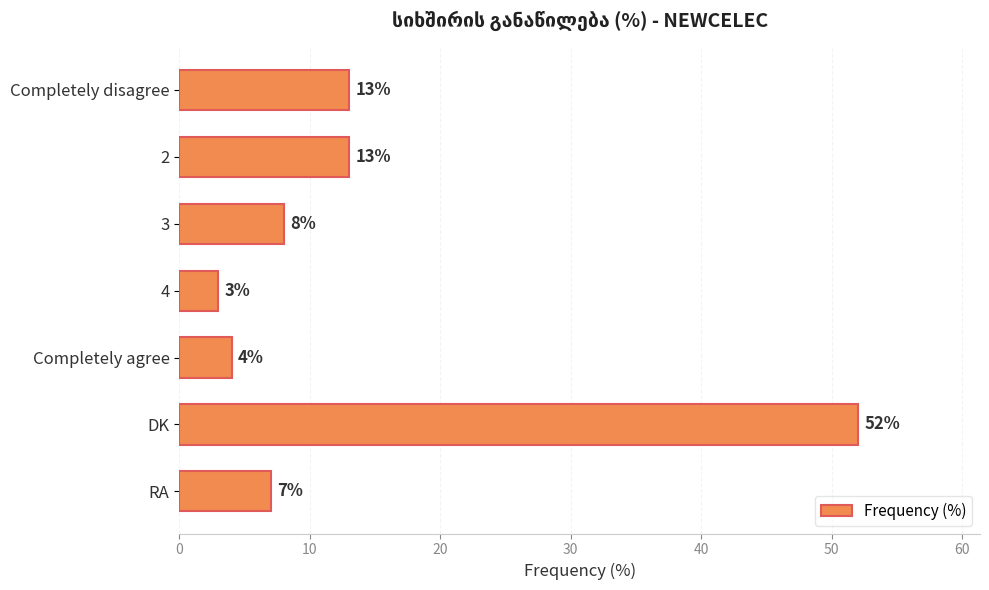

Reading top to bottom, extract all data points from this chart.

Completely disagree=13	2=13	3=8	4=3	Completely agree=4	DK=52	RA=7